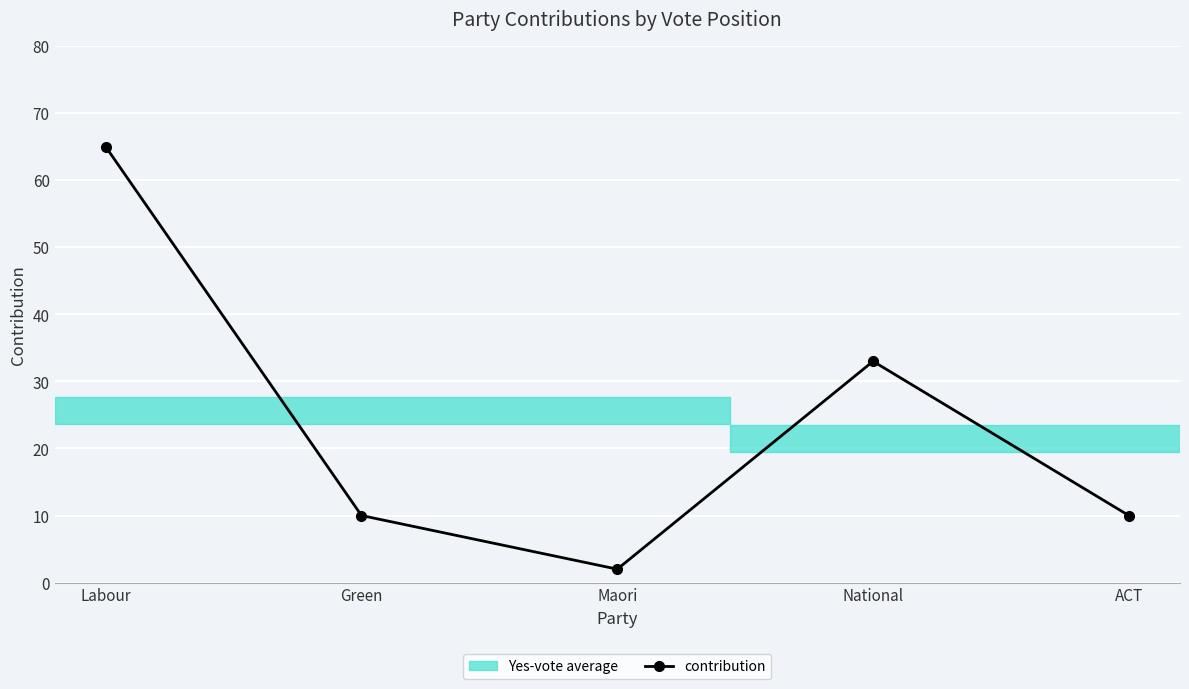

How many categories are shown in the chart?

5